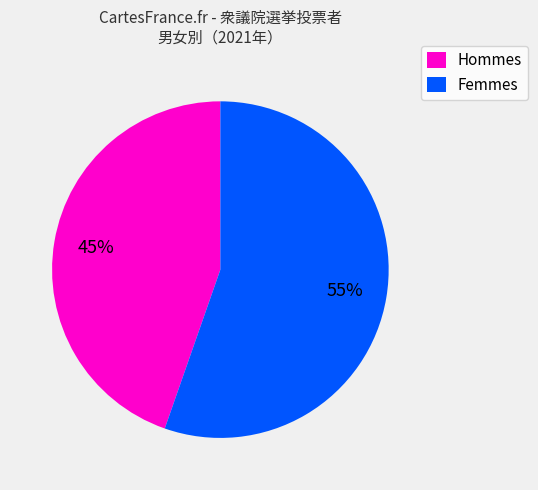

Count the number of slices in the pie.

2